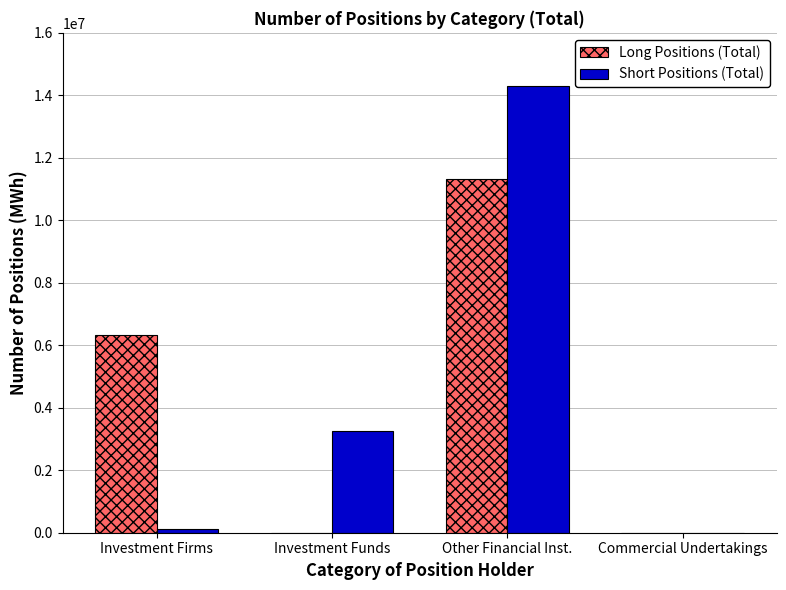

How many positive values does the Short Positions (Total) series have?

3